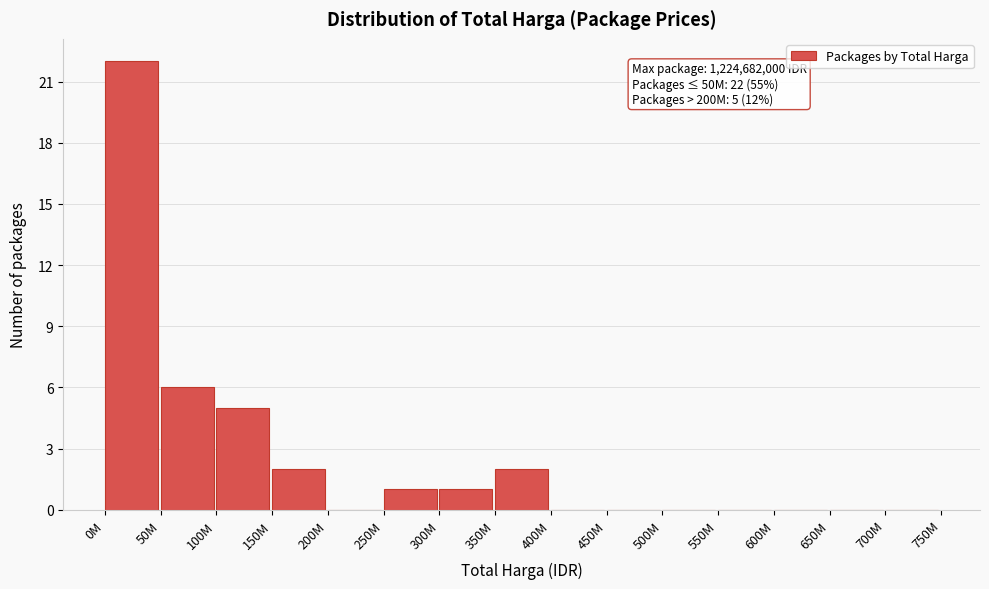

Reading left to right, extract all data points from this chart.

0M=22	50M=6	100M=5	150M=2	200M=0	250M=1	300M=1	350M=2	400M=0	450M=0	500M=0	550M=0	600M=0	650M=0	700M=0